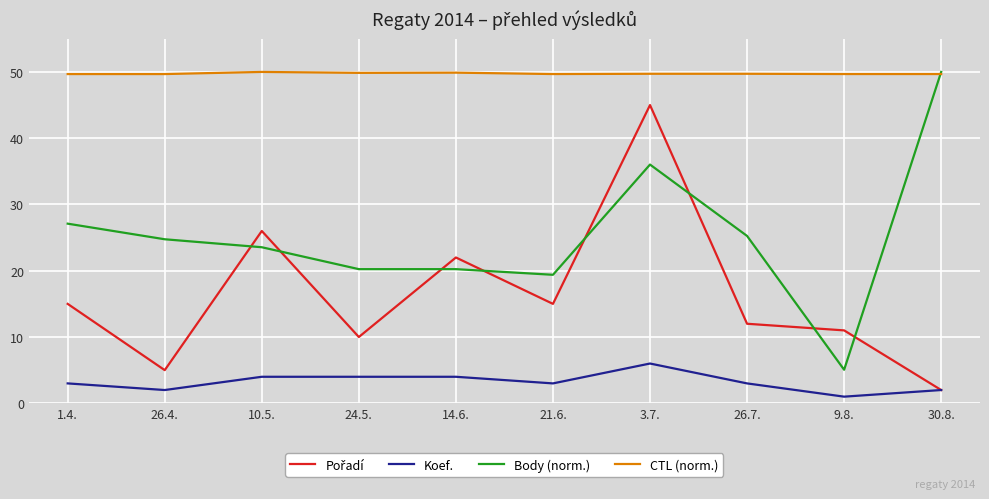

Where is the first local minimum for Koef.?

26.4.